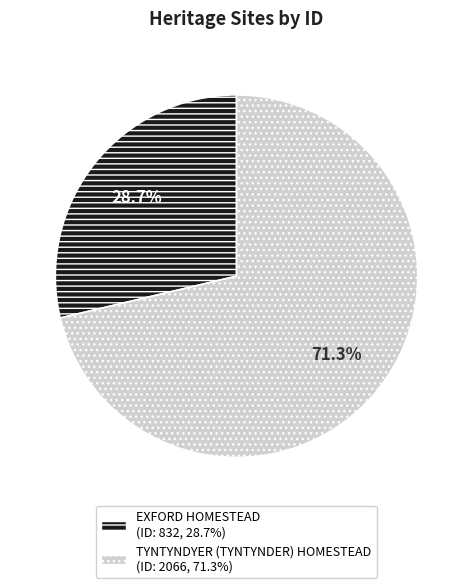

To the nearest percent, what portion does EXFORD HOMESTEAD represent?

29%